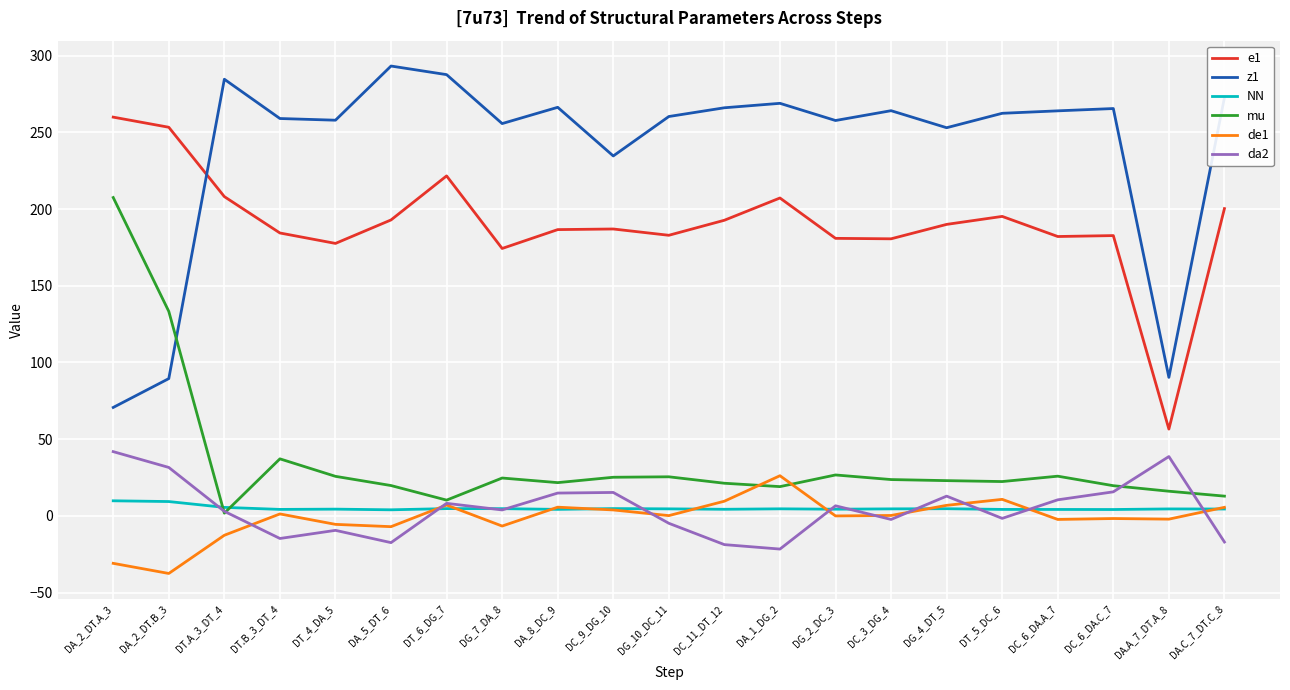

How many categories are shown in the chart?

21